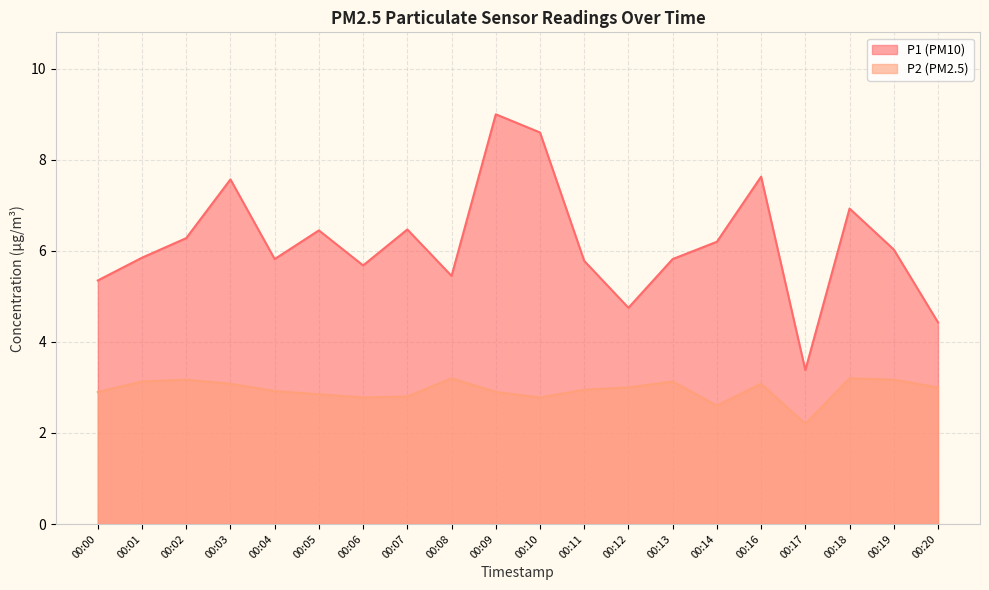

Is the value of P1 at 00:13 greater than the value of P2 at 00:16?

Yes